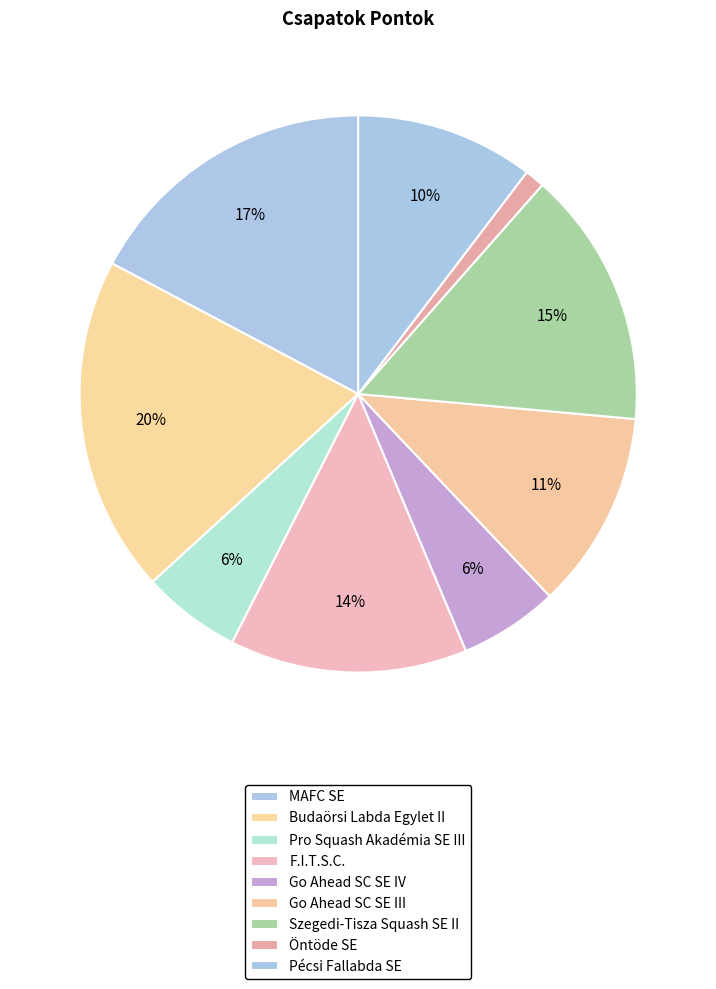

Between Go Ahead SC SE IV and Go Ahead SC SE III, which is larger?

Go Ahead SC SE III